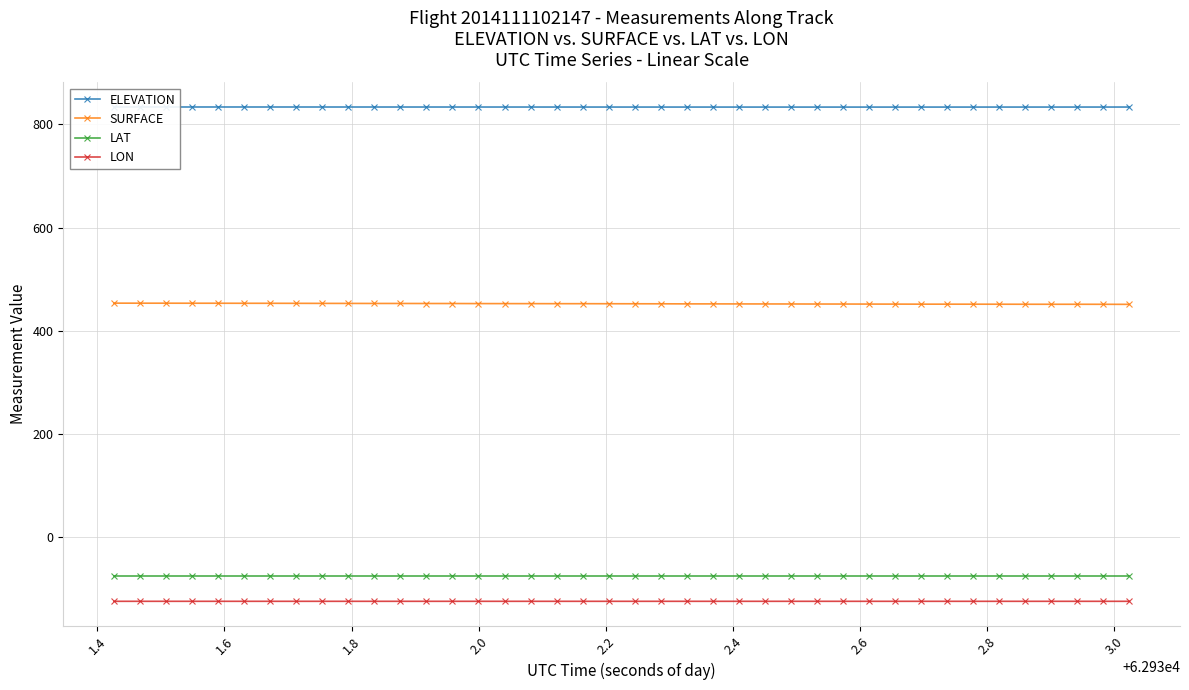

Reading left to right, list all the values displayed in this chart.

ELEVATION: 833.7	833.7	833.7	833.7	833.7	833.7	833.6	833.6	833.6	833.6	833.6	833.6	833.6	833.6	833.6	833.6	833.6	833.6	833.6	833.6	833.5	833.5	833.5	833.5	833.5	833.5	833.5	833.5	833.5	833.5	833.5	833.5	833.5	833.5	833.5	833.5	833.5	833.6	833.6	833.6
SURFACE: 453.4	453.3	453.3	453.2	453.2	453.1	453.1	453.0	452.9	452.9	452.8	452.8	452.7	452.7	452.5	452.5	452.4	452.4	452.3	452.3	452.2	452.1	452.0	451.9	451.9	451.8	451.8	451.7	451.7	451.6	451.5	451.4	451.4	451.4	451.3	451.2	451.2	451.2	451.2	451.1
LAT: -74.9	-74.9	-74.9	-74.9	-74.9	-74.9	-74.9	-74.9	-74.9	-74.9	-74.9	-74.9	-74.9	-74.9	-74.9	-74.9	-74.9	-74.9	-74.9	-74.9	-74.9	-74.9	-74.9	-74.9	-74.9	-74.9	-74.9	-74.9	-74.9	-74.9	-74.9	-74.9	-74.9	-74.9	-74.9	-74.9	-74.9	-74.9	-74.9	-74.9
LON: -124.6	-124.6	-124.6	-124.6	-124.6	-124.6	-124.6	-124.6	-124.6	-124.6	-124.6	-124.6	-124.6	-124.6	-124.6	-124.6	-124.6	-124.6	-124.6	-124.6	-124.6	-124.6	-124.6	-124.6	-124.6	-124.6	-124.6	-124.6	-124.6	-124.6	-124.6	-124.6	-124.6	-124.6	-124.6	-124.6	-124.6	-124.6	-124.6	-124.6